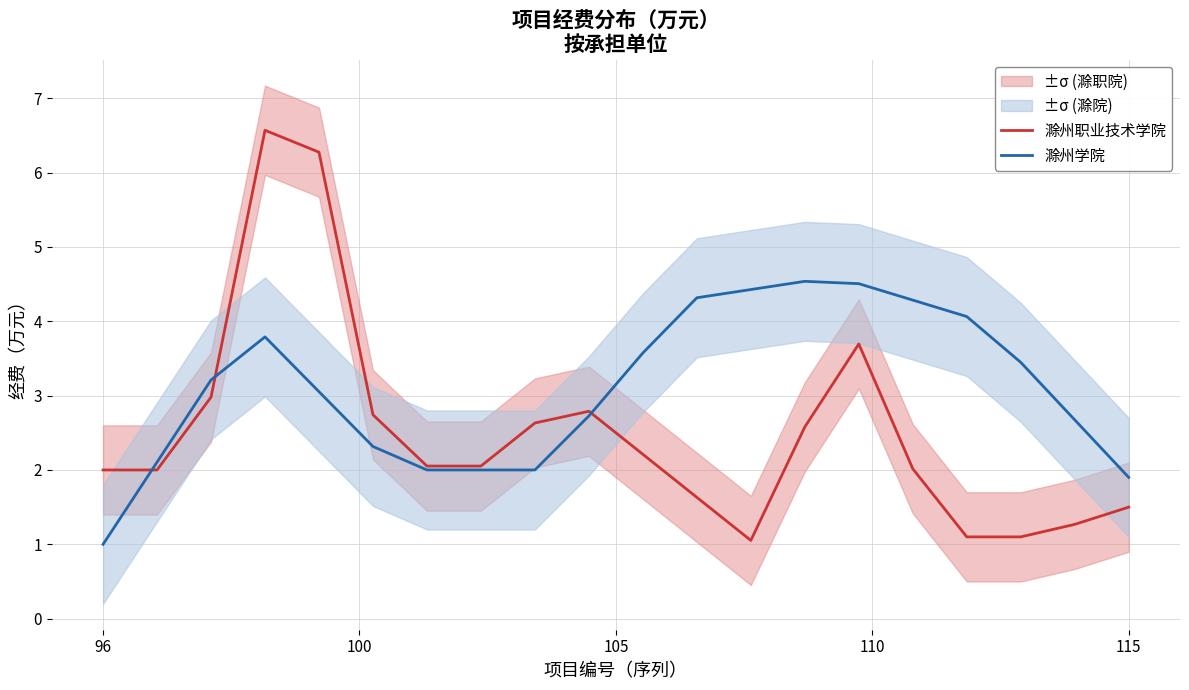

What position from the right is 13?

7